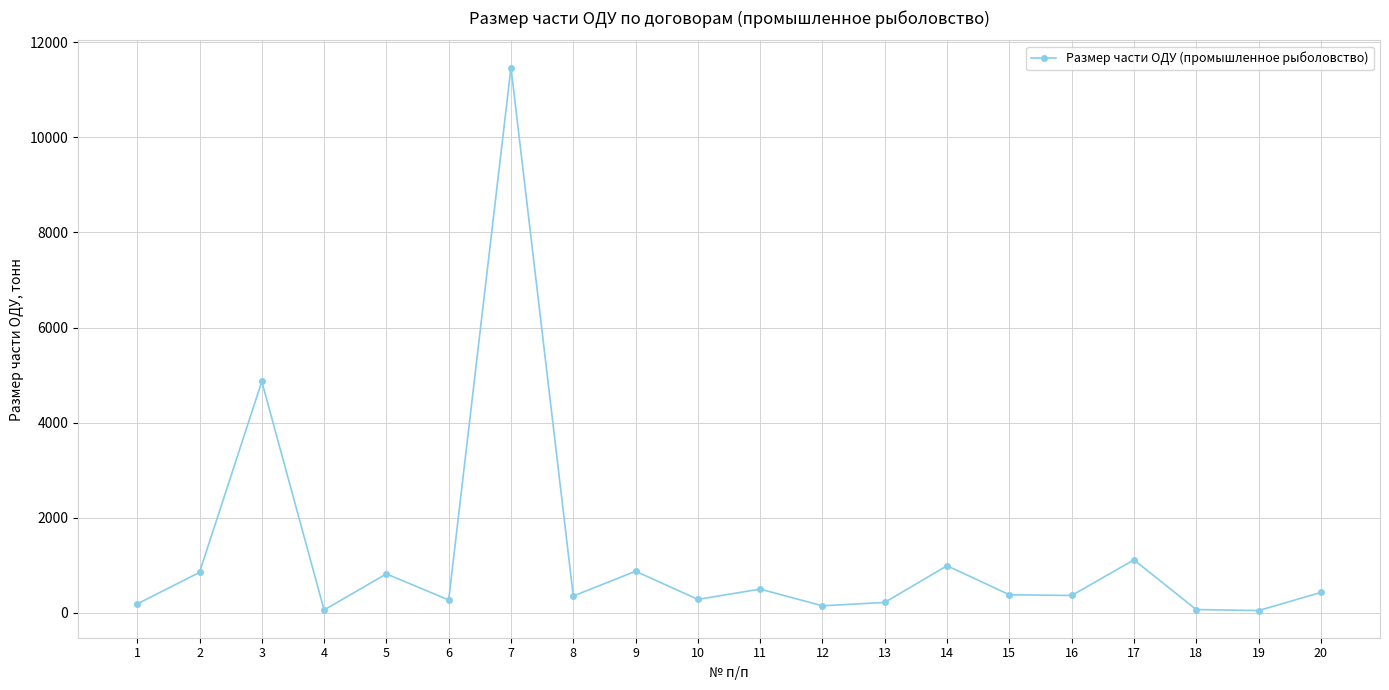

How many data points are above 380?

10